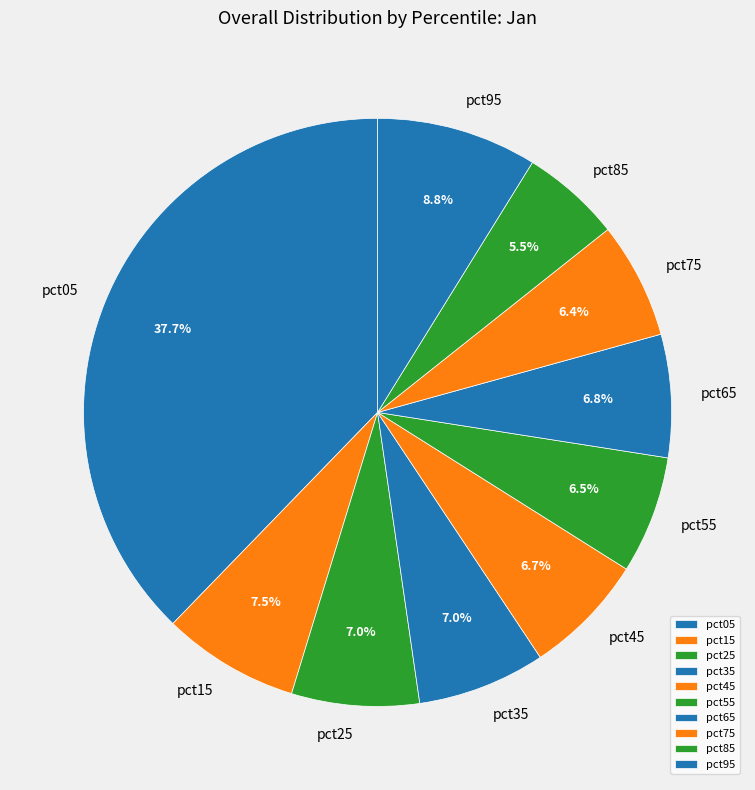

What percentage is NOT represented by pct55?

93.5%